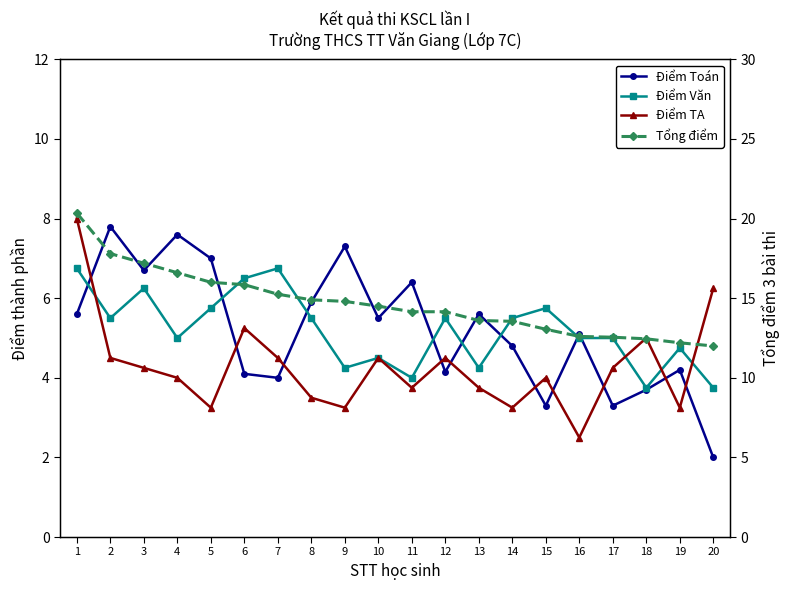

Which has a higher value, 2 or 9?

2